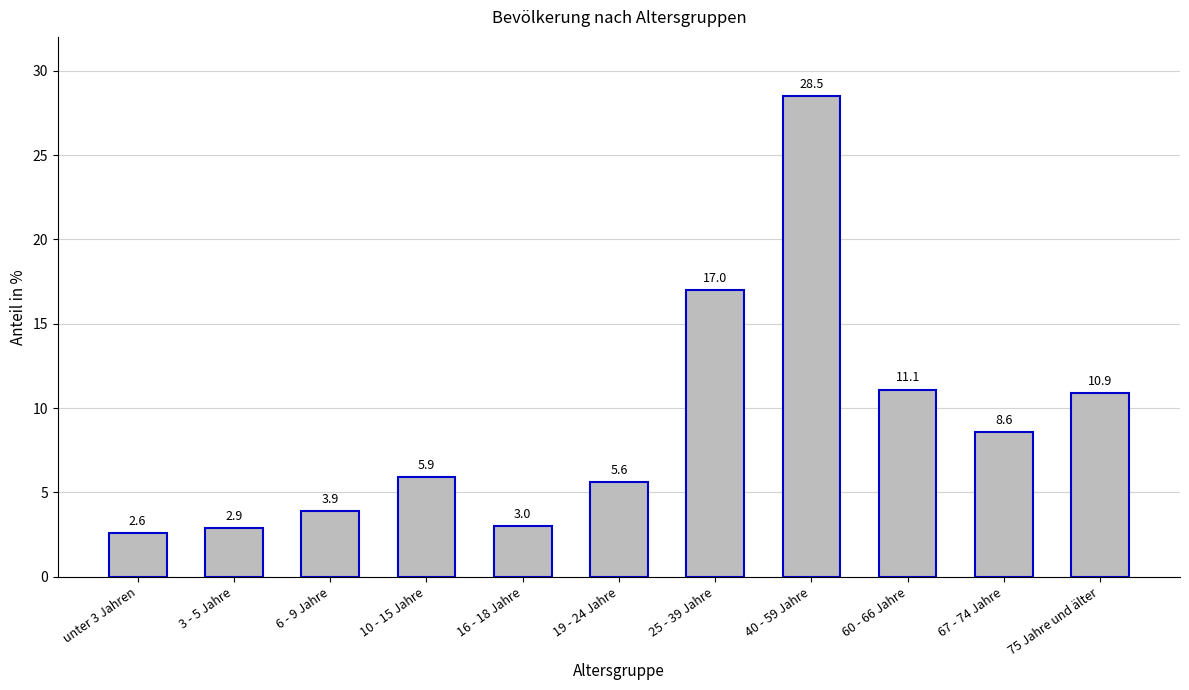

The chart shows a value of 3.0 at 16 - 18 Jahre. True or false?

True